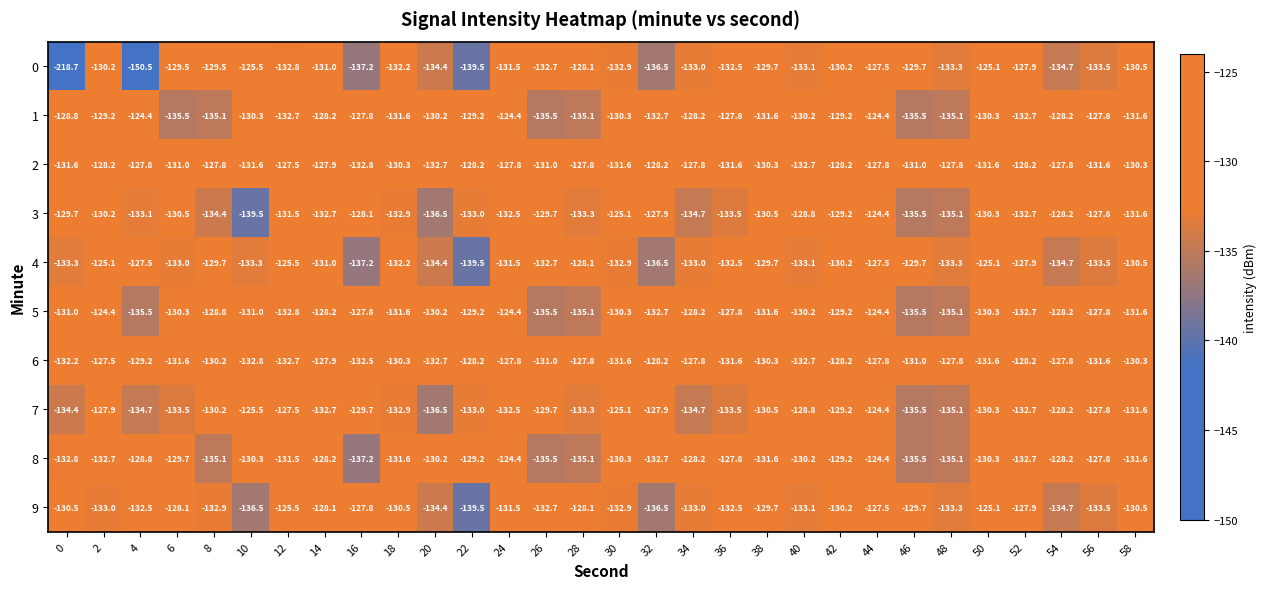

What is the sum of all 6 values?

-3900.9